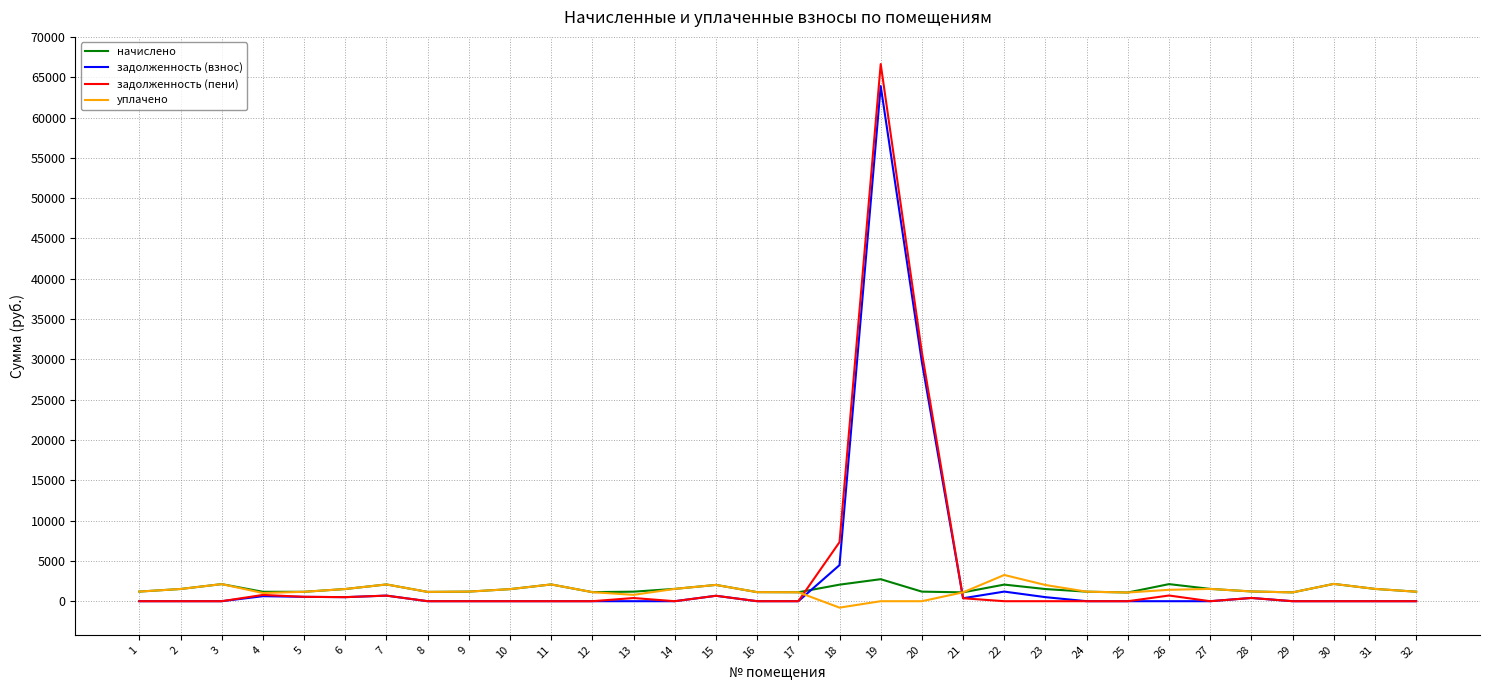

Which series has the largest range (max minus min)?

задолженность (пени)